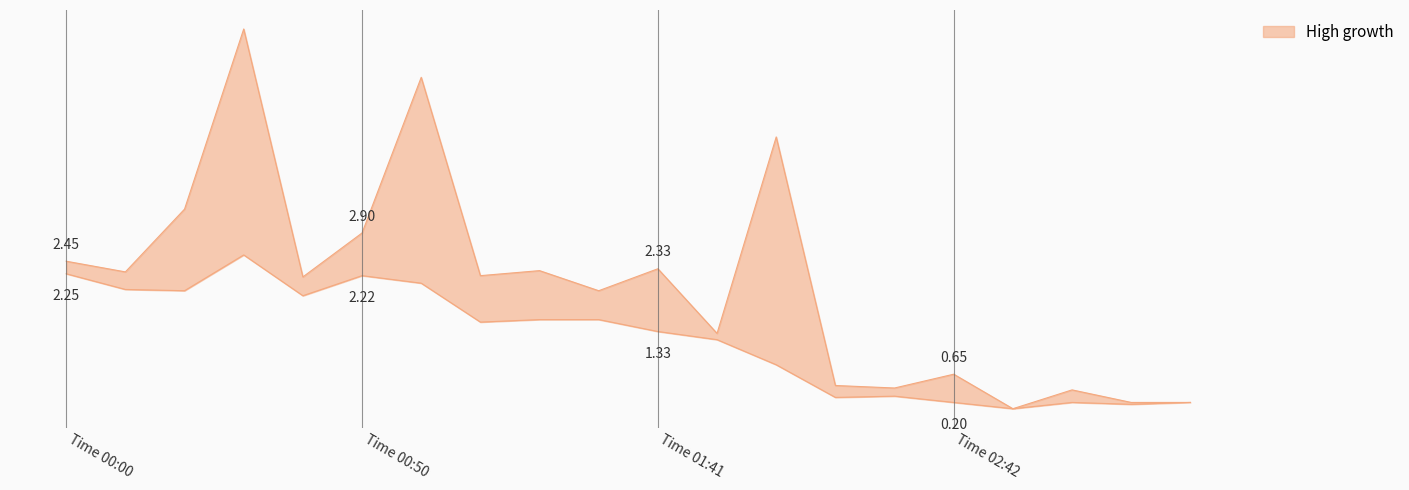

Which has a higher value, 02:52 or 00:10?

00:10